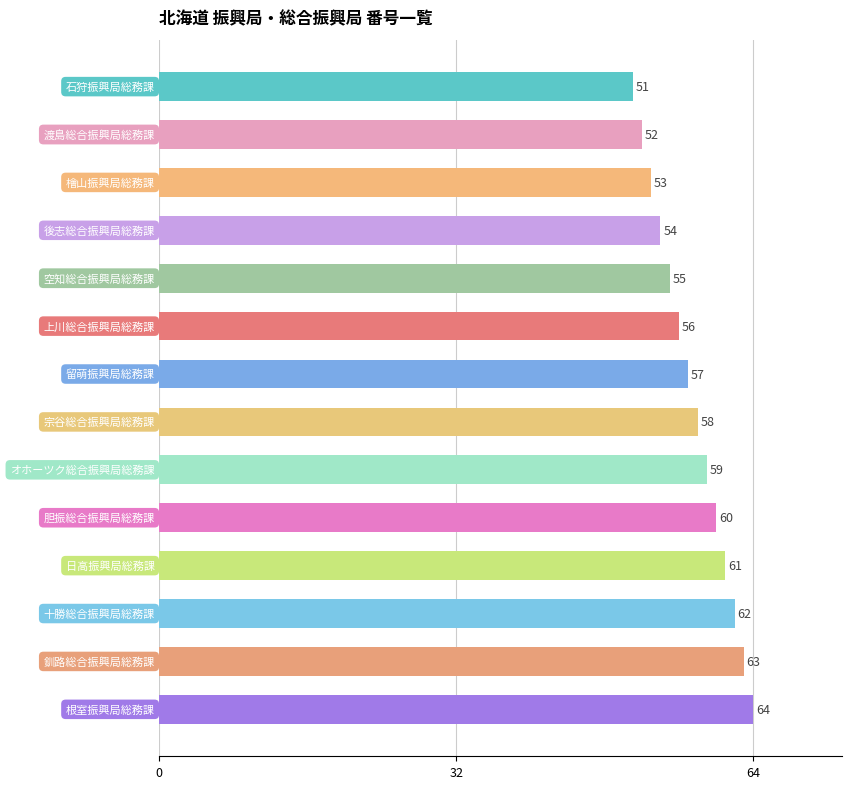

What is the maximum value shown in the chart?

64